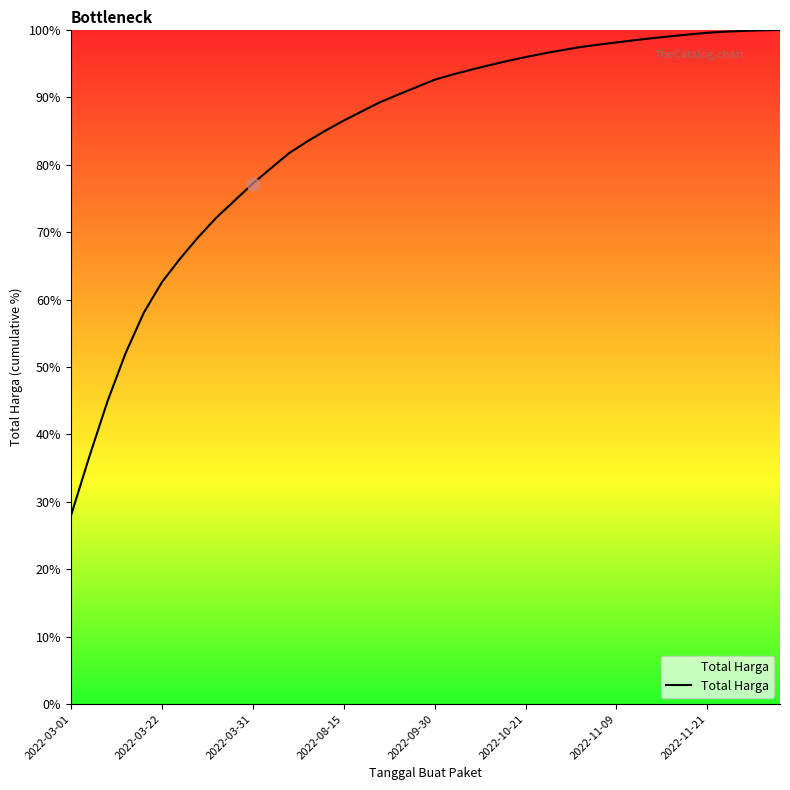

Does the chart have visible grid lines?

No